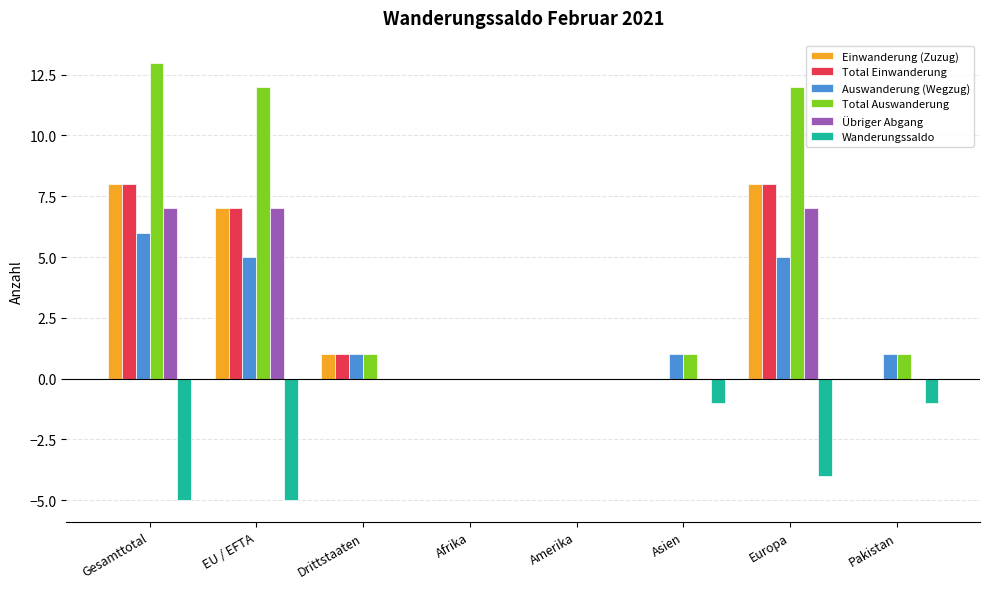

Which series has the largest total across all categories?

Total Auswanderung